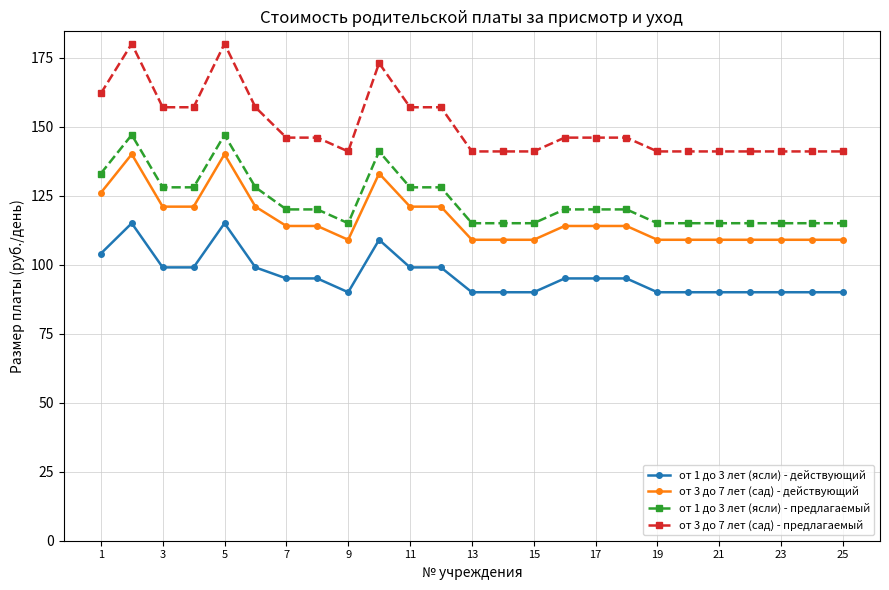

True or false: от 3 до 7 лет (сад) - действующий has more than 2 points higher than both neighbors.

True